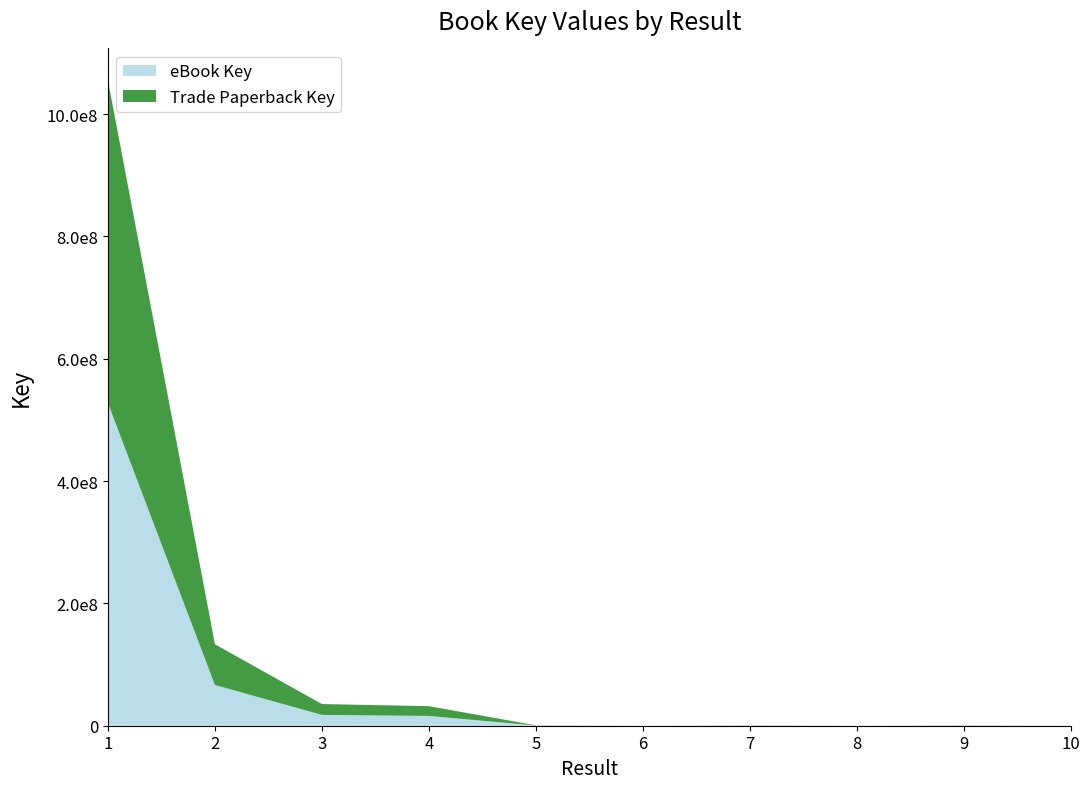

Reading right to left, transcribe all the data shown in this chart.

eBook Key: 6570	311315	6561	334789	5075	335088	15996633	17714831	66578947	527297194
Trade Paperback Key: 6570	311315	6561	334789	5075	335088	15996633	17714831	66578947	527297194